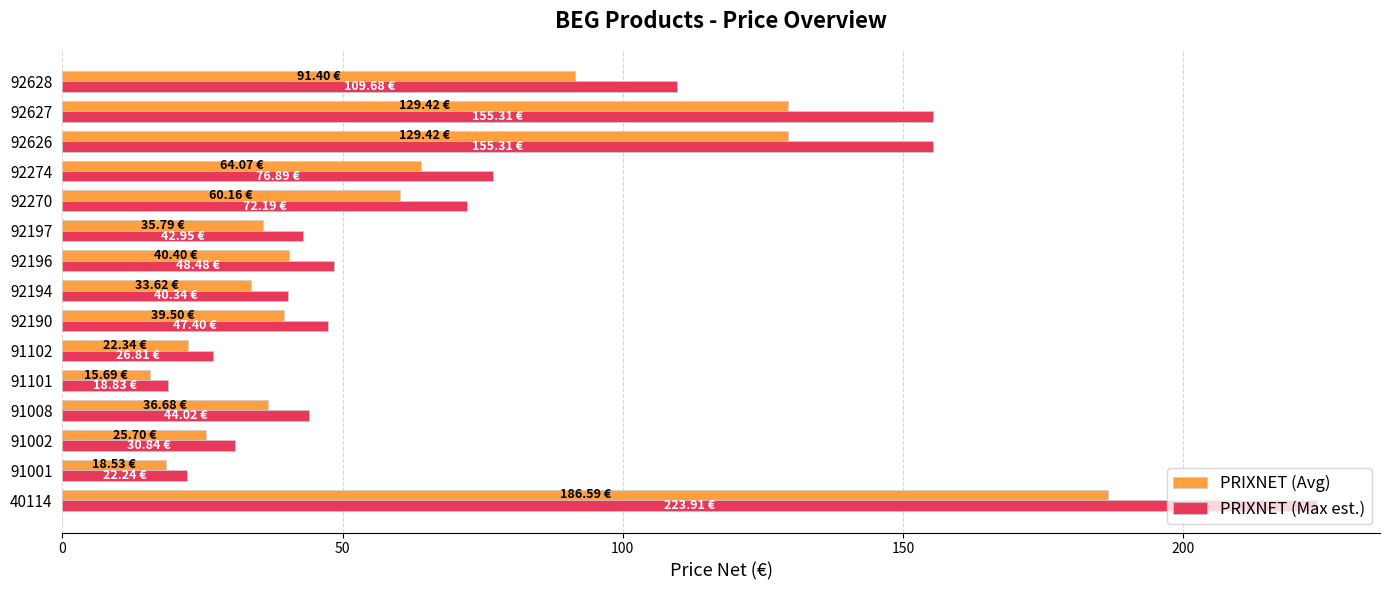

At which category is the sum across all series the highest?

40114